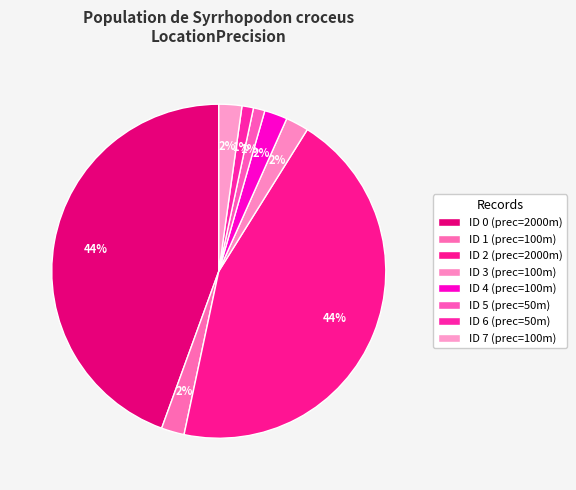

Rank the categories by value from highest to lowest.

ID 0, ID 2, ID 1, ID 3, ID 4, ID 7, ID 5, ID 6